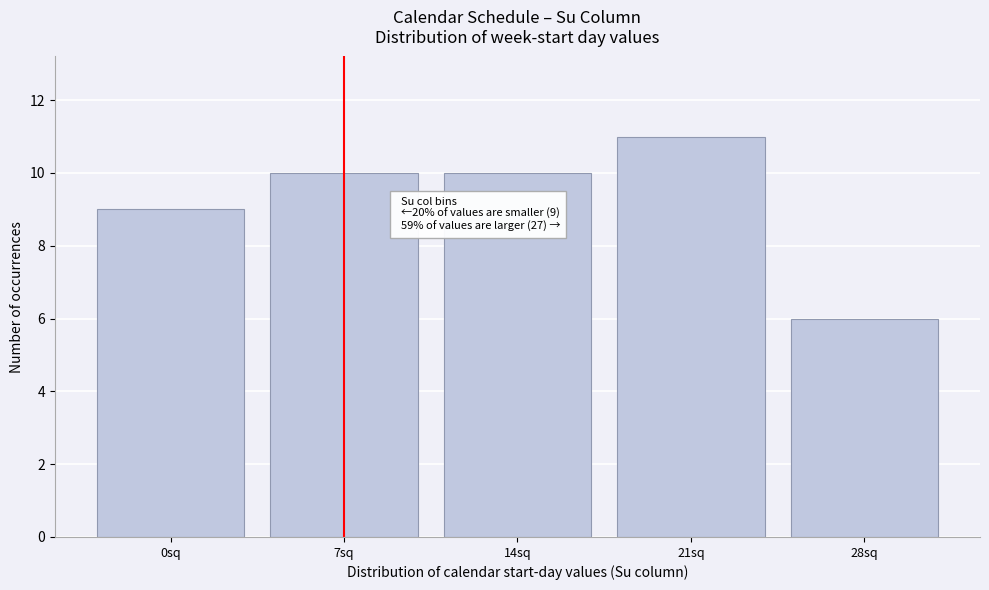

Reading left to right, extract all data points from this chart.

9	10	10	11	6